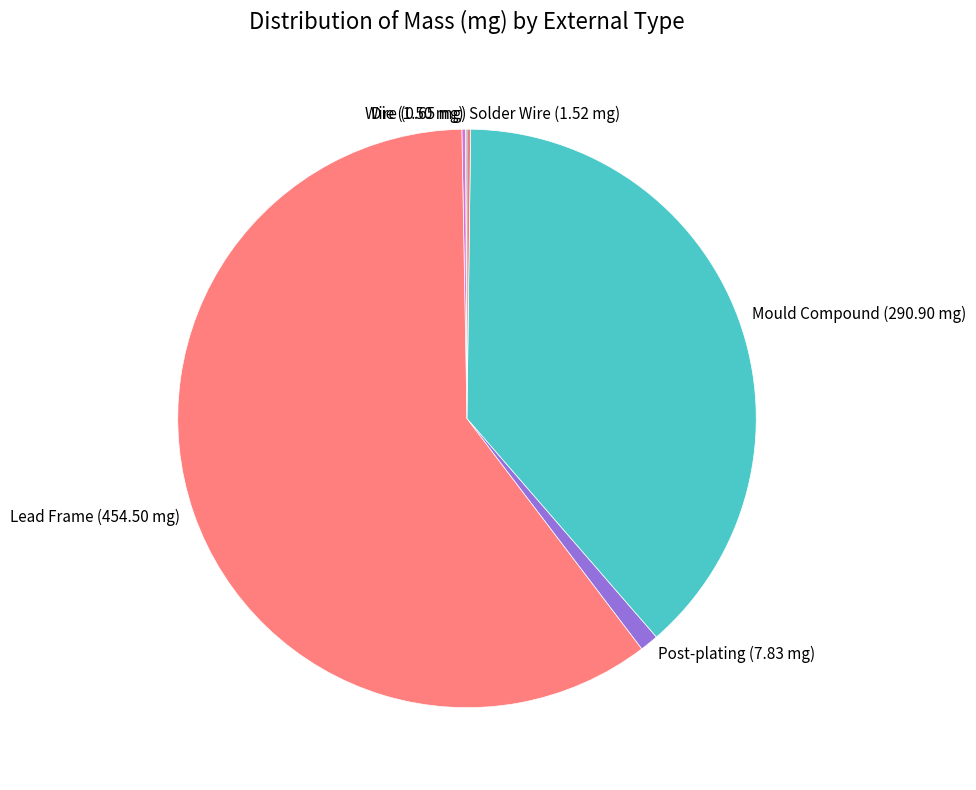

Which category accounts for the majority?

Lead Frame